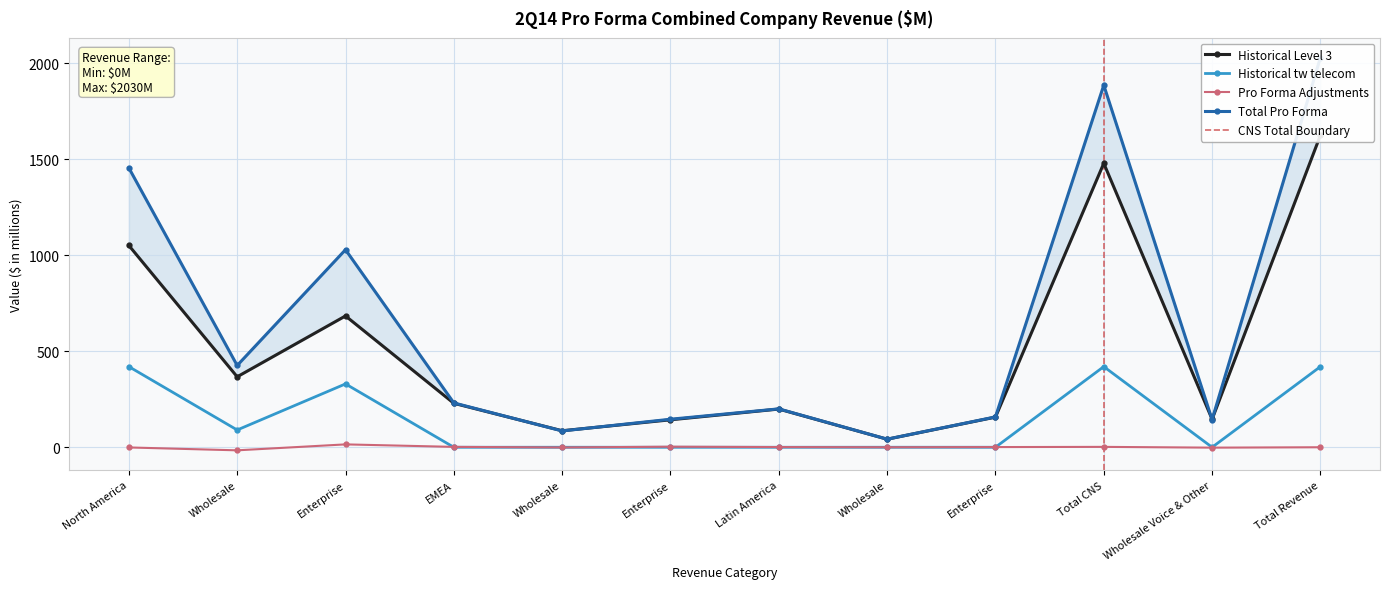

How many times do Historical Level 3 and Total Pro Forma cross each other?

4